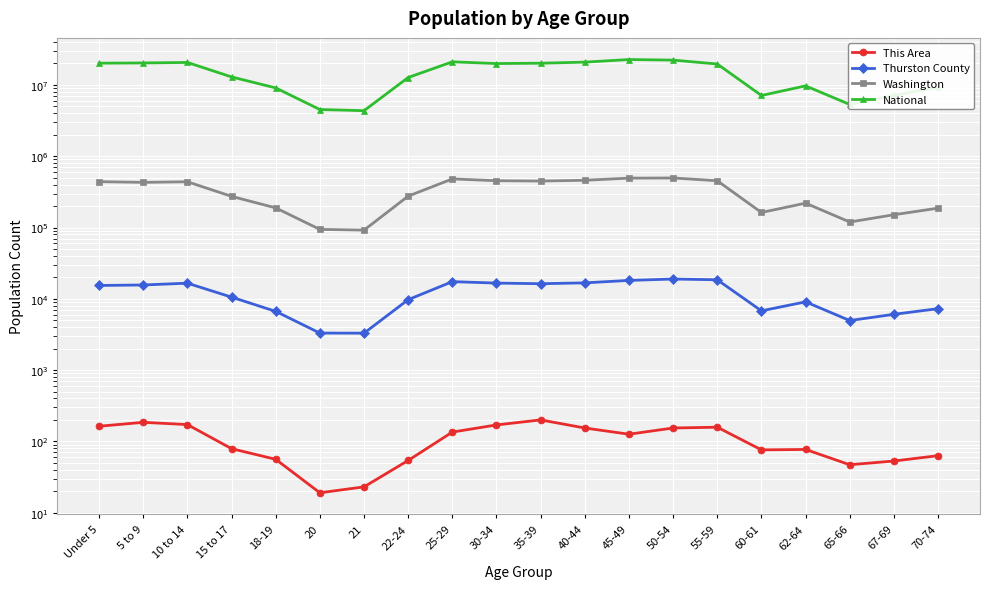

True or false: Washington and National cross at least once.

False